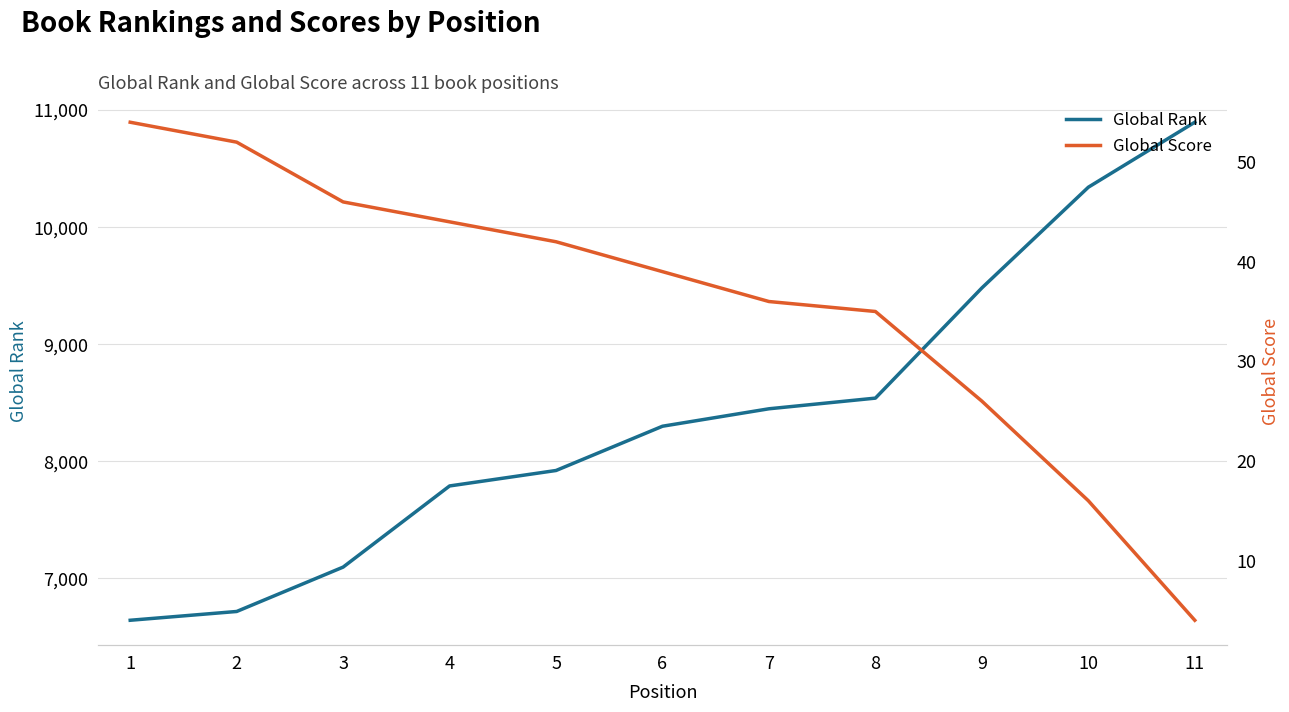

At which category does the chart reach its minimum across all series?

11